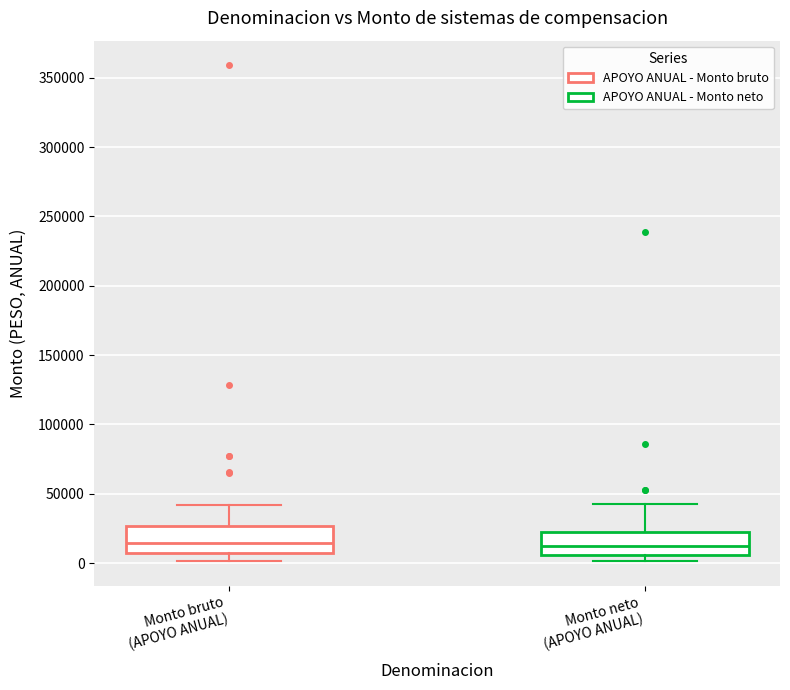

Reading left to right, transcribe this box plot: for each box, give where its median line is, the range the box spans, and where its two whiskers end, as read against the y-axis. The values are not printed on the chart, so give them approximately, as read against the axis.

Monto bruto (APOYO ANUAL): median 15000, box 5000 to 25000, whiskers 0 to 40000
Monto neto (APOYO ANUAL): median 10000, box 5000 to 20000, whiskers 0 to 40000